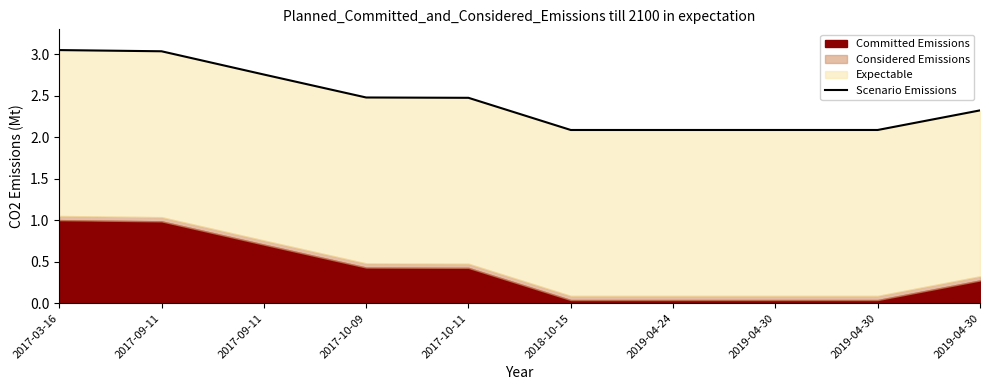

How many data points does each series have?

10